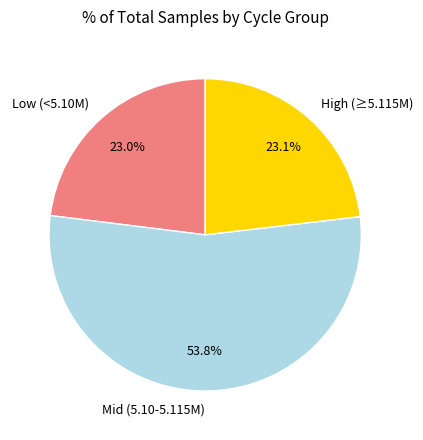

Combined, do High (≥5.115M) and Mid (5.10-5.115M) account for over 50%?

Yes